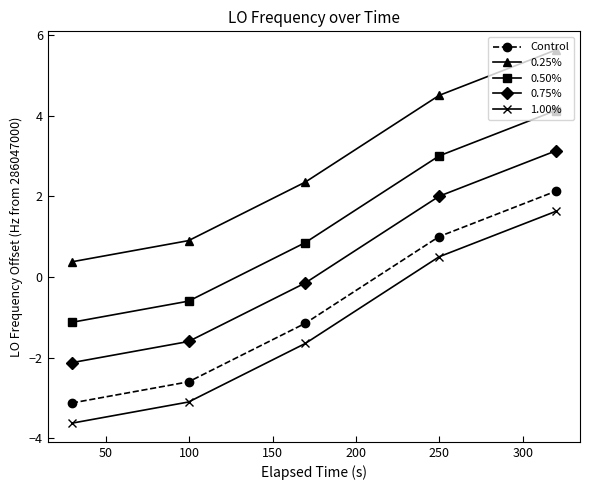

Reading left to right, extract all data points from this chart.

Control: -3.1	-2.6	-1.1	1.0	2.1
0.25%: 0.4	0.9	2.4	4.5	5.6
0.50%: -1.1	-0.6	0.9	3.0	4.1
0.75%: -2.1	-1.6	-0.1	2.0	3.1
1.00%: -3.6	-3.1	-1.6	0.5	1.6